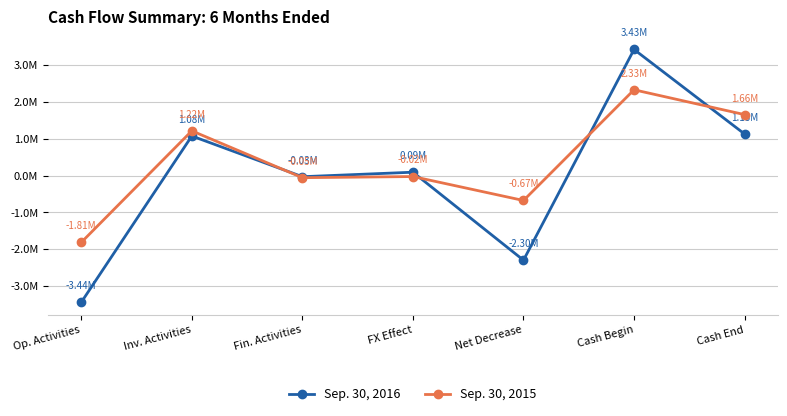

The value of Sep. 30, 2016 at Cash Begin is 3427666. True or false?

True